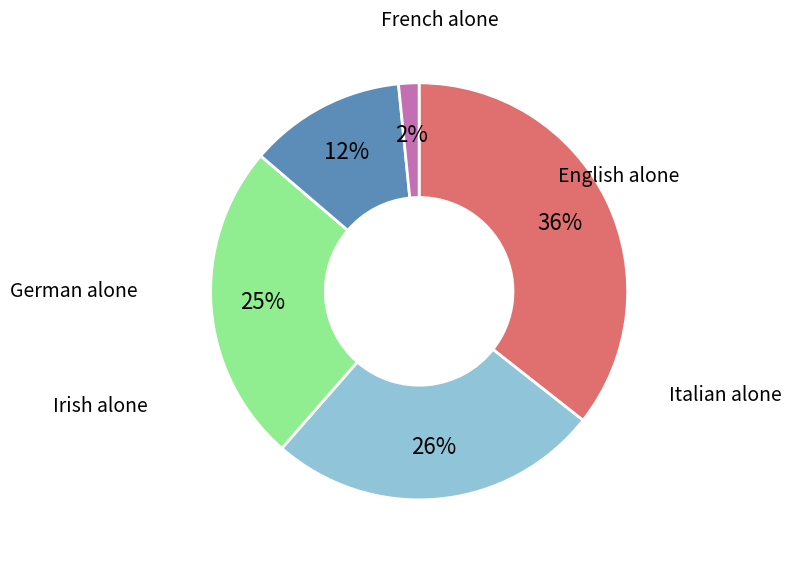

Is there a majority slice in this chart?

No